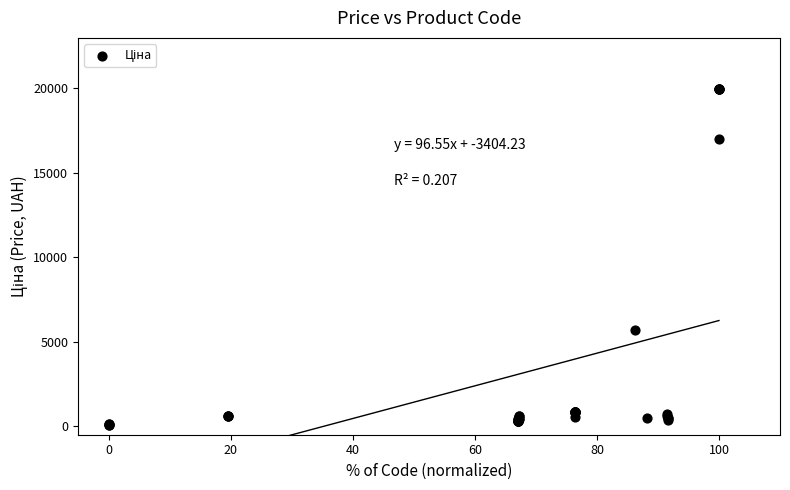

What Y value in the scatter plot is closest to 10010?

5673.8